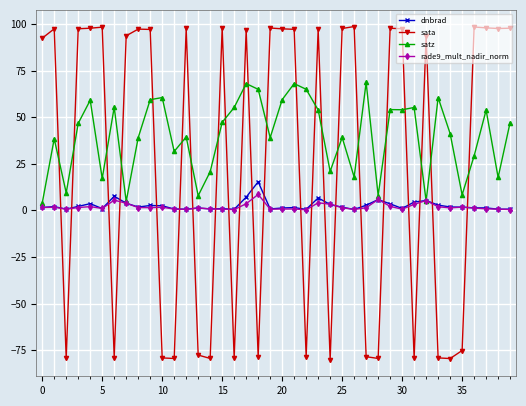

True or false: sata and satz intersect in this chart.

True